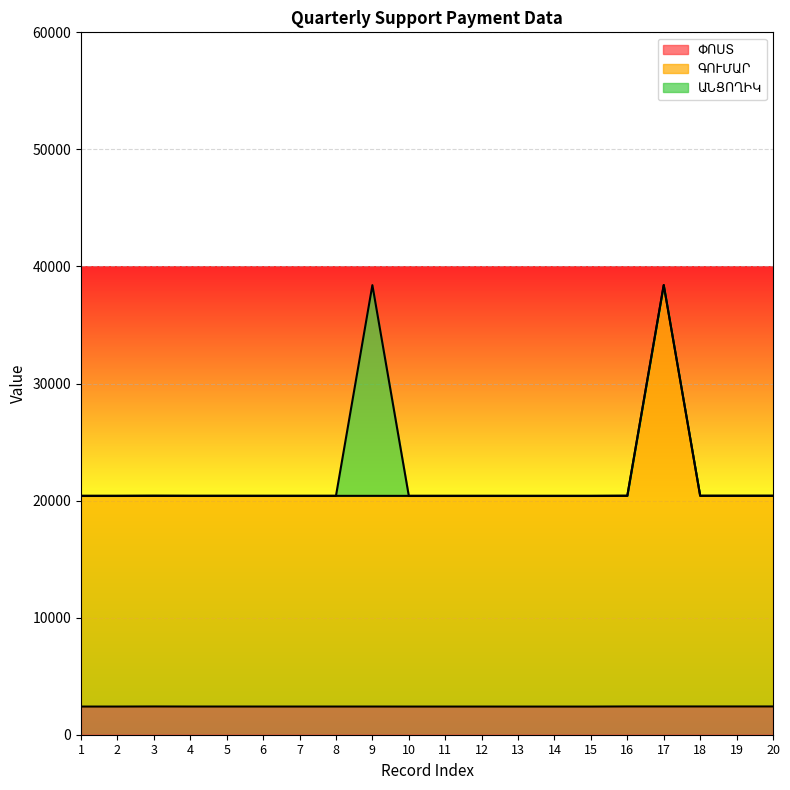

List the labels in order of ՓՈՍՏ value, smallest first.

13, 14, 15, 10, 11, 12, 1, 2, 6, 7, 8, 9, 4, 5, 3, 16, 17, 18, 19, 20